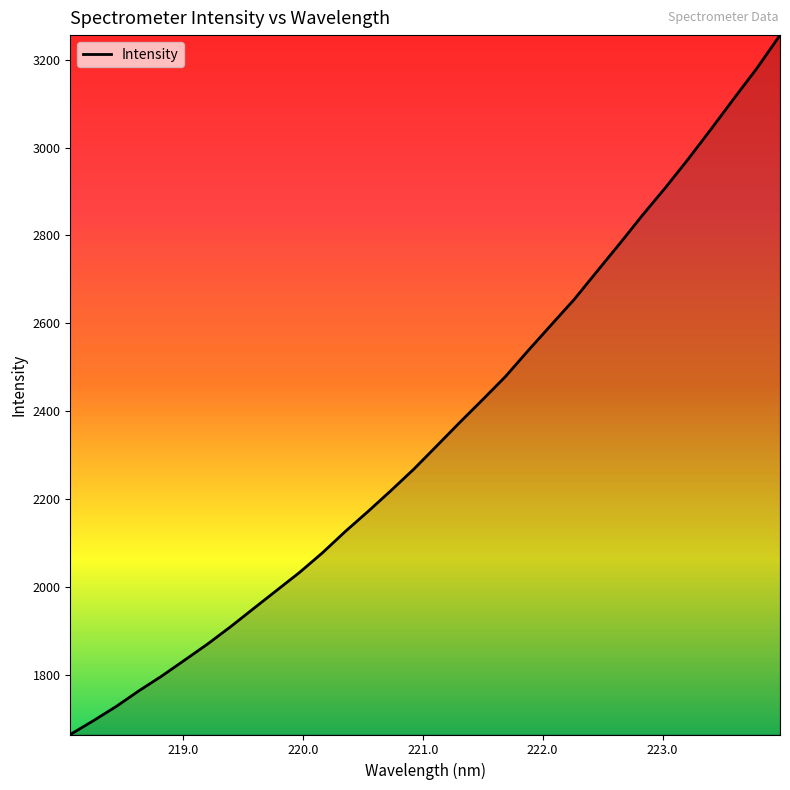

What is the minimum value shown in the chart?

1663.4